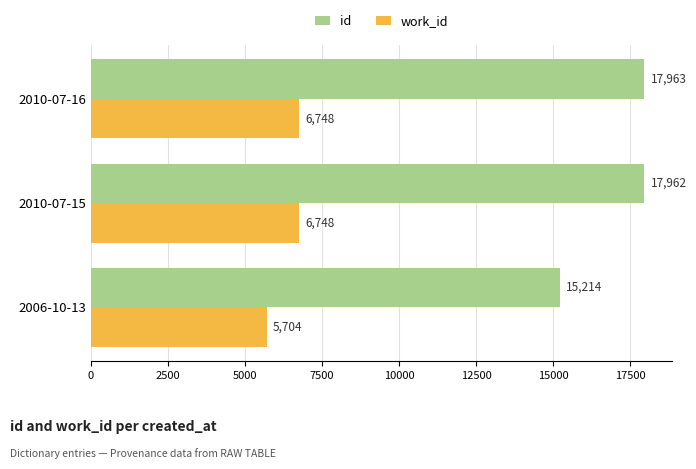

Which series has the largest total across all categories?

id